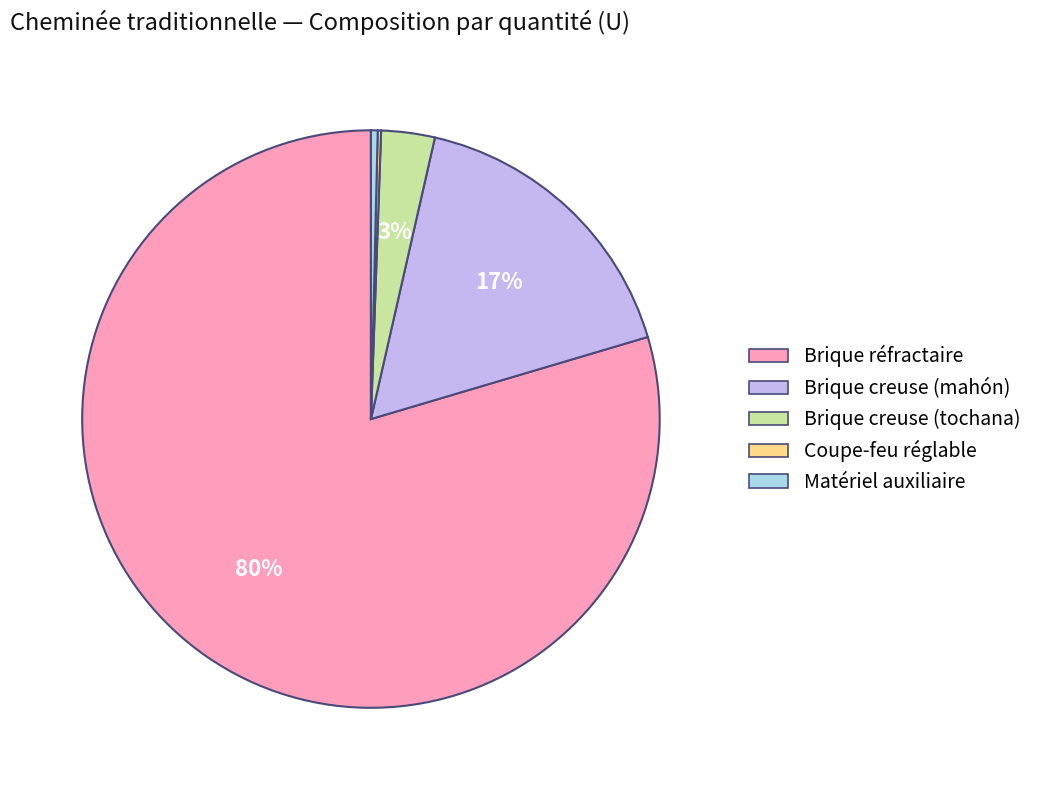

Between Brique creuse (tochana) and Brique réfractaire, which is larger?

Brique réfractaire